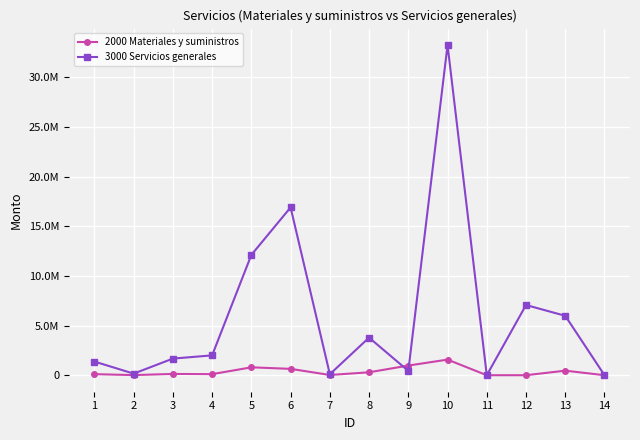

What are all the series names shown in the legend?

2000 Materiales y suministros, 3000 Servicios generales